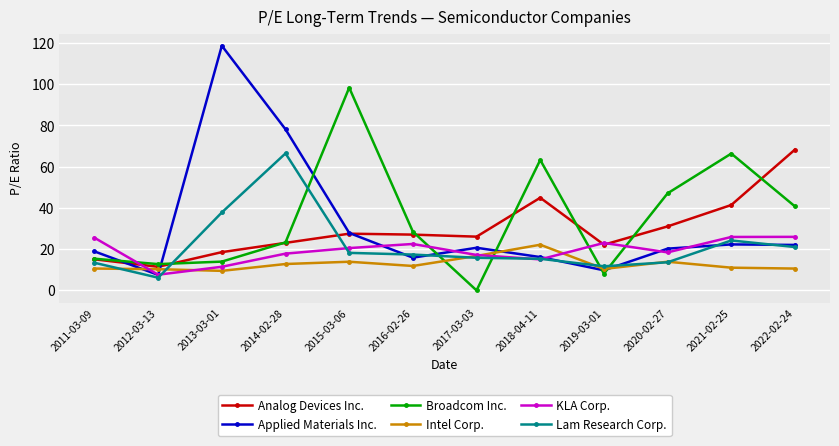

Which series ends up on top after the final intersection of Lam Research Corp. and Broadcom Inc.?

Broadcom Inc.